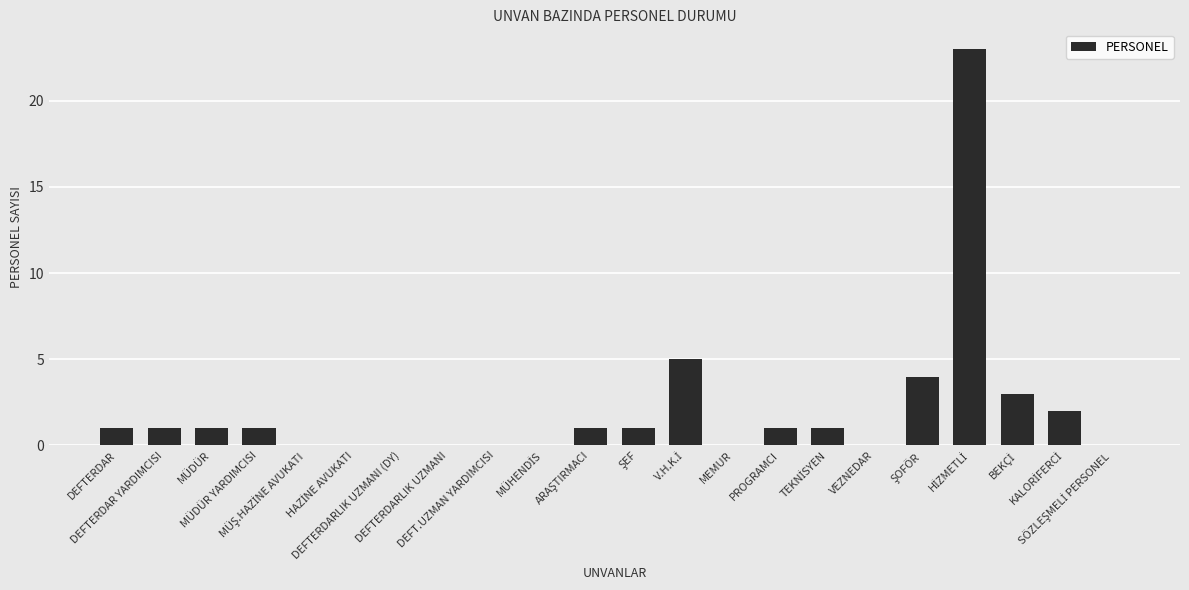

What is the greatest value displayed?

23